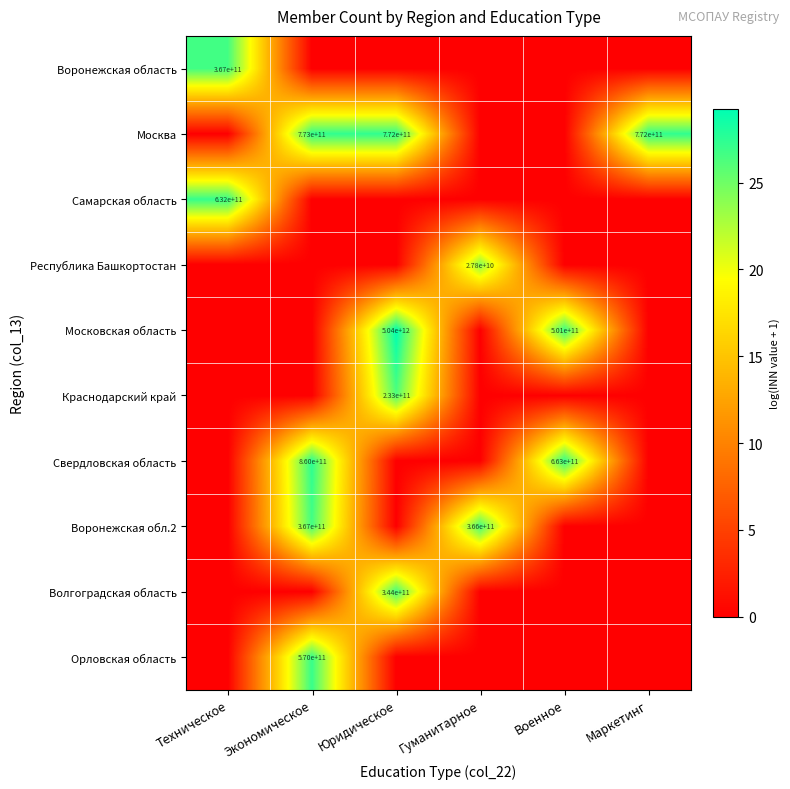

The value of Москва at Юридическое is 772000000000. True or false?

True